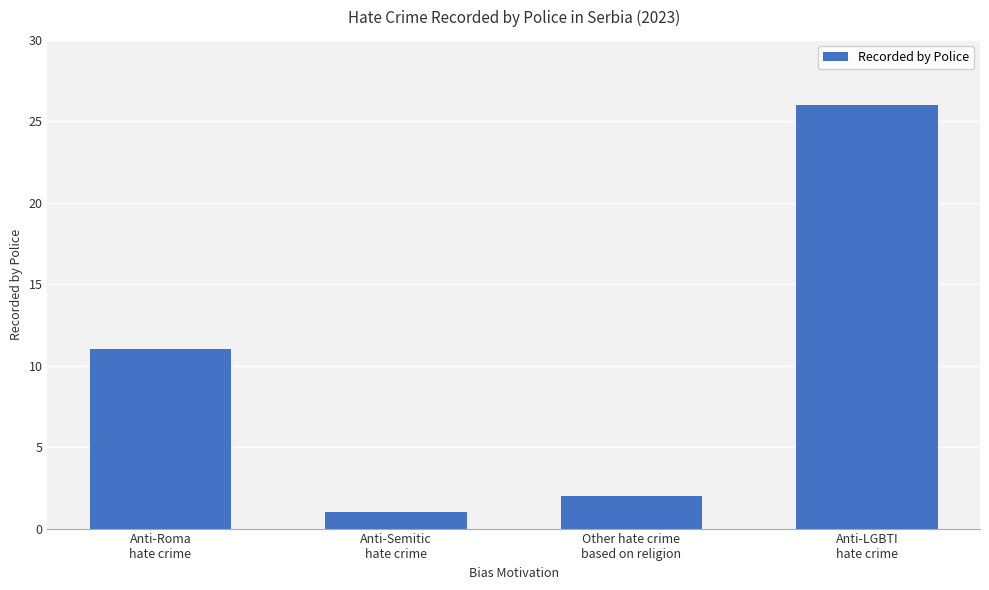

What is the sum of the values at Anti-Roma
hate crime and Anti-Semitic
hate crime?

12